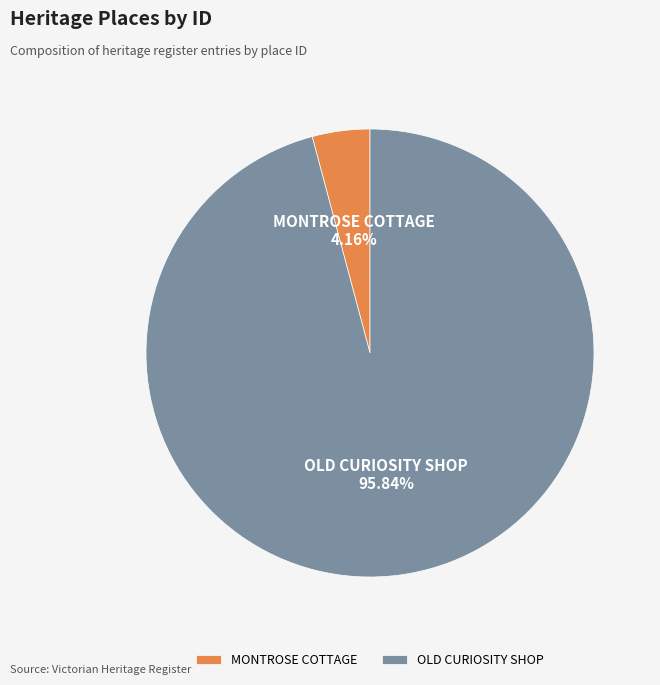

To the nearest percent, what is the combined percentage of MONTROSE COTTAGE and OLD CURIOSITY SHOP?

100%